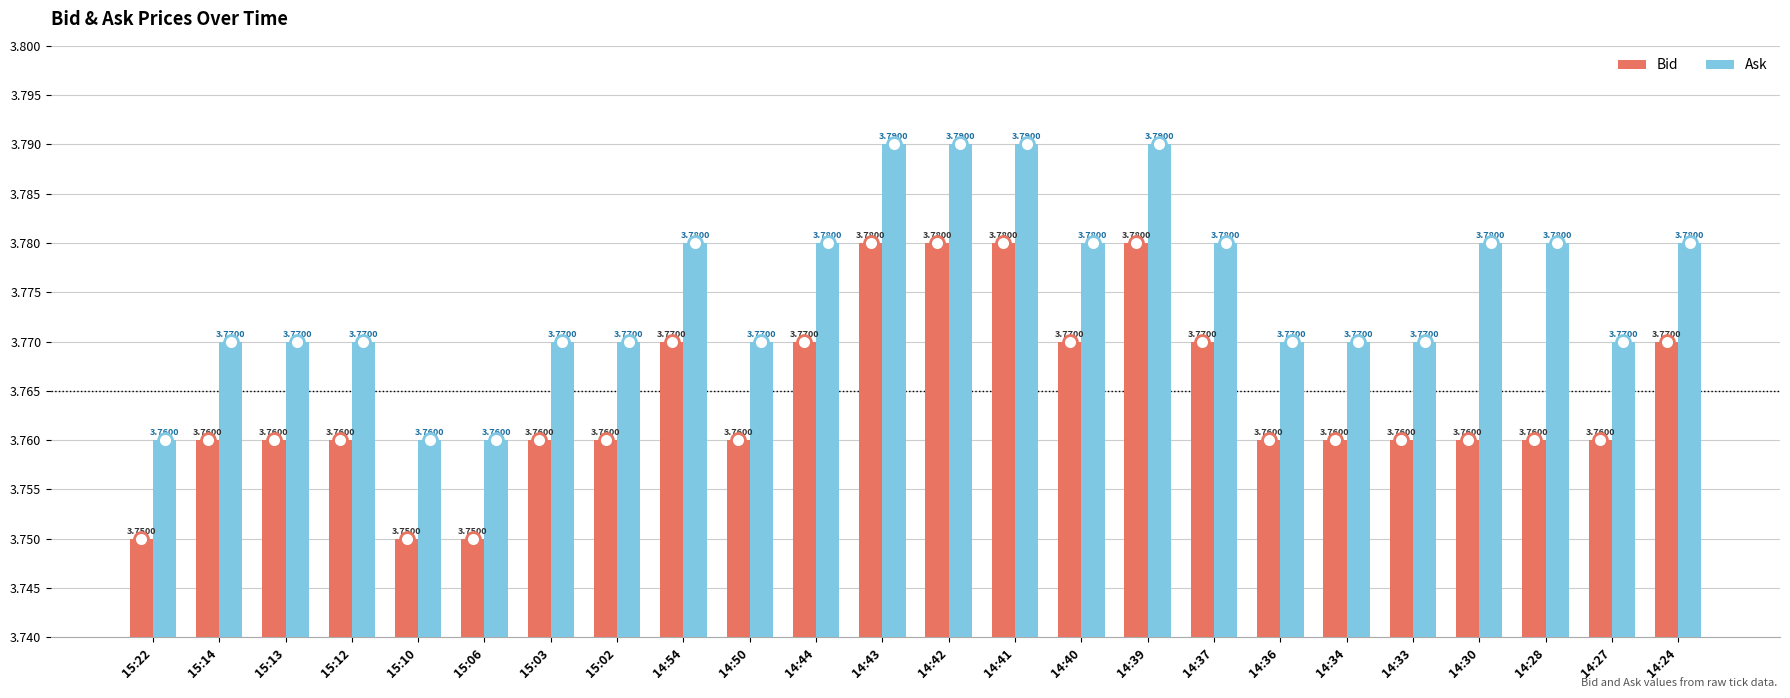

The value of Bid at 15:10 is 6.4. True or false?

False